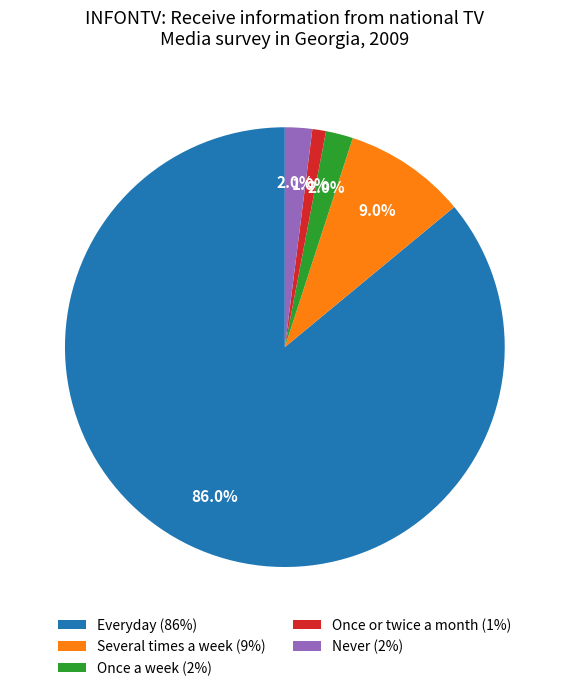

Which slice is the largest?

Everyday (86%)